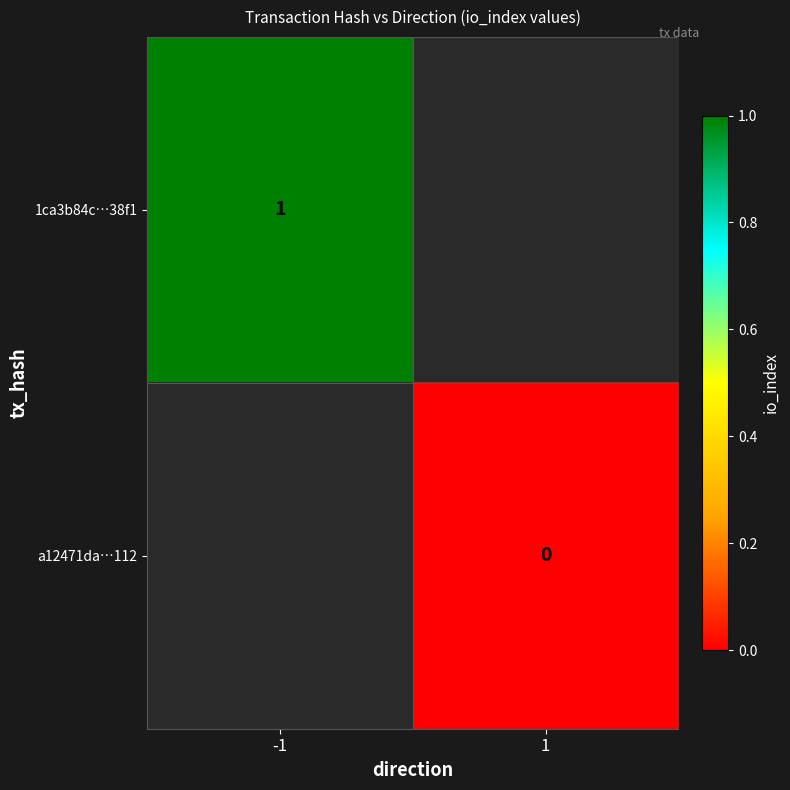

Is the value of a12471da…112 at 1 greater than the value of 1ca3b84c…38f1 at -1?

No